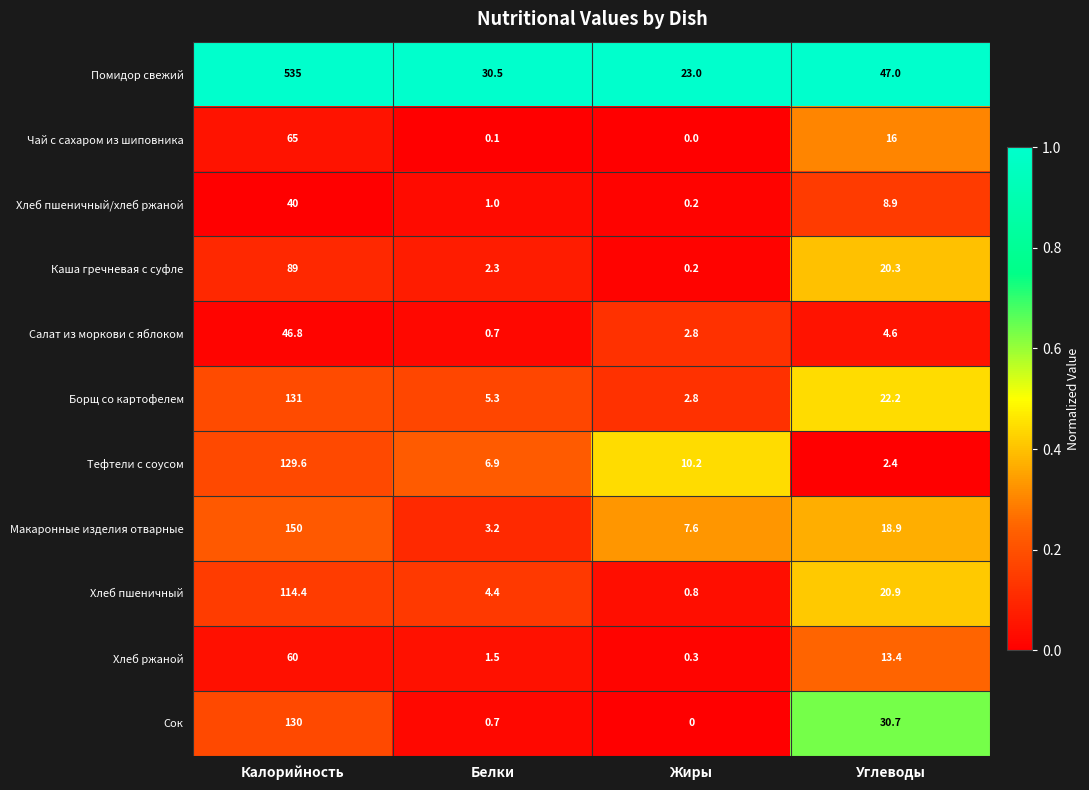

How many categories are shown in the chart?

4